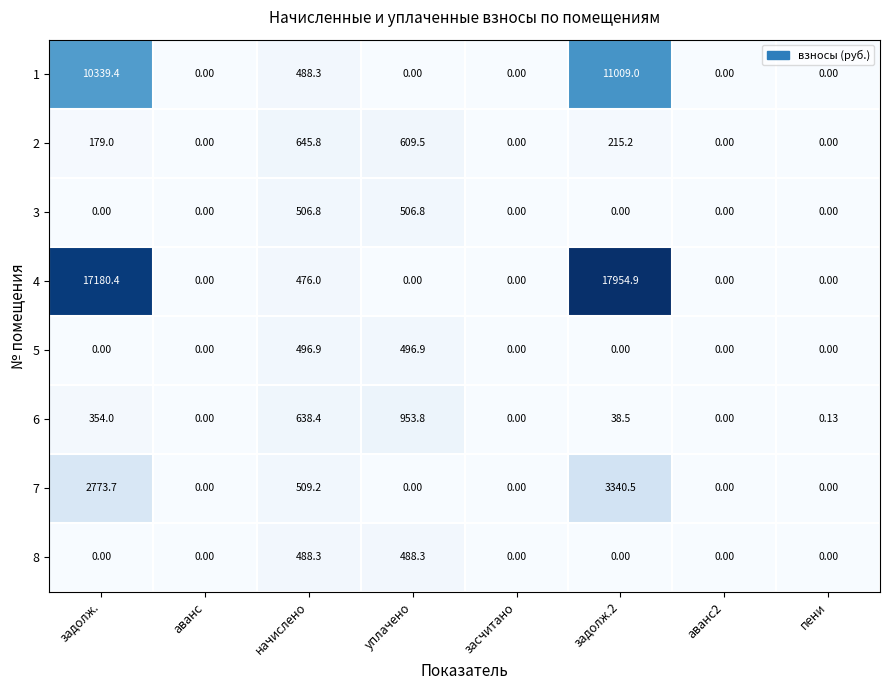

Is the value of 2 at аванс greater than the value of 6 at задолж.?

No